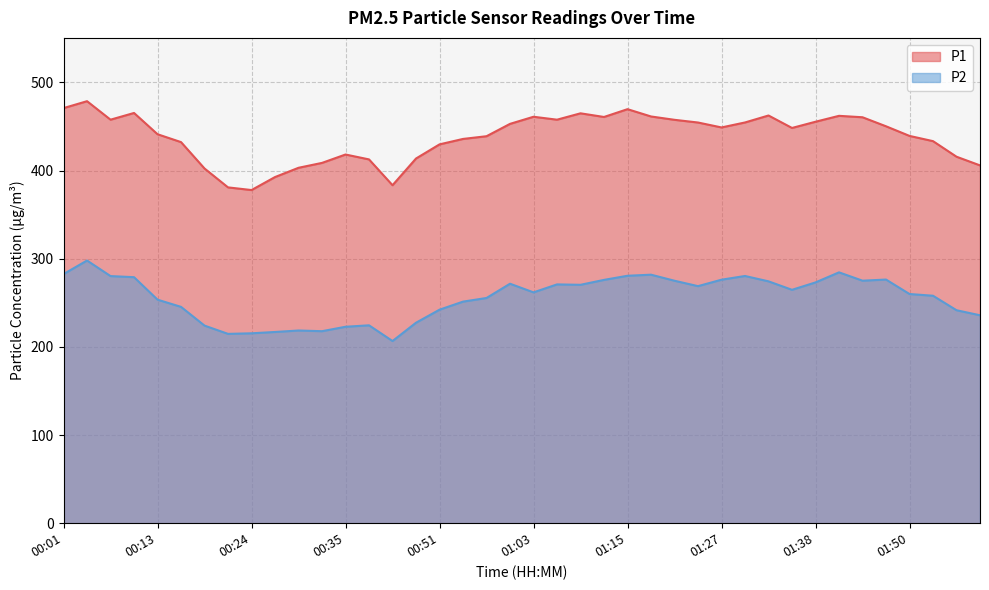

What is the sum of all P2 values?

10232.8